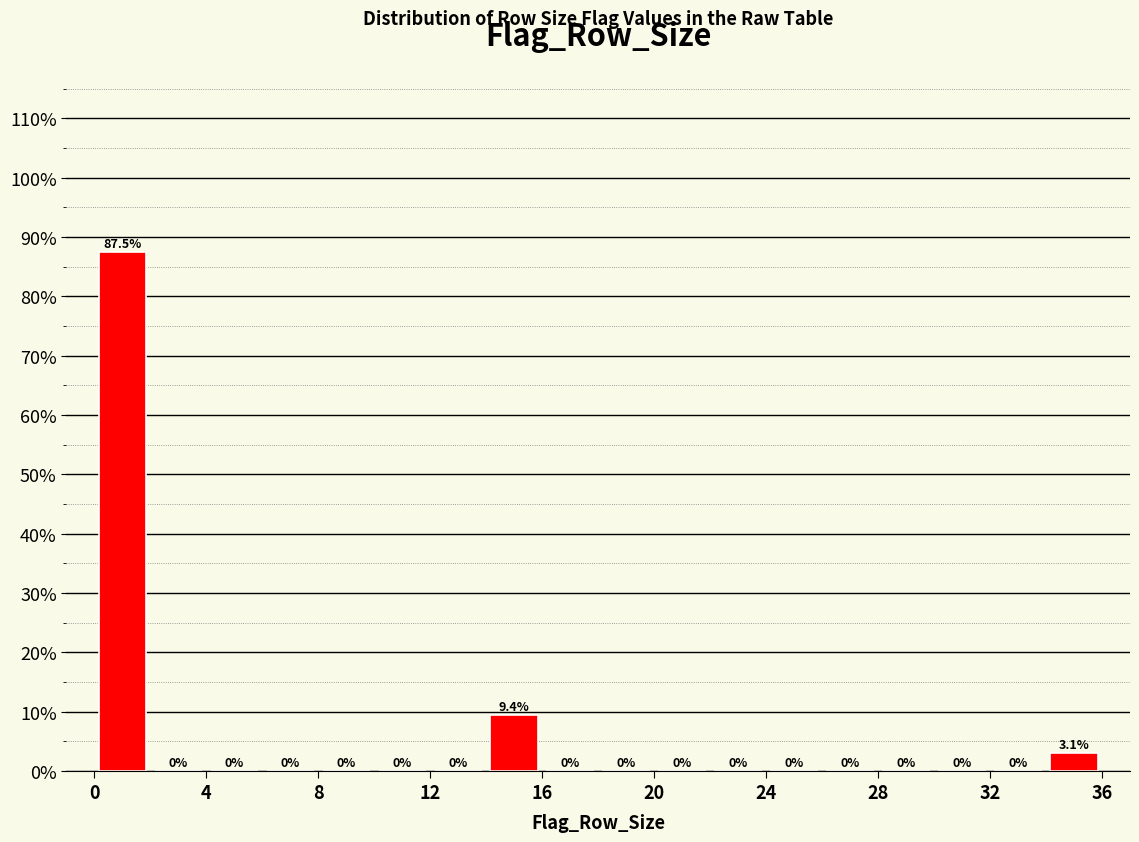

How tall is the bar that spans 14 to 16 on the x-axis?

9.4